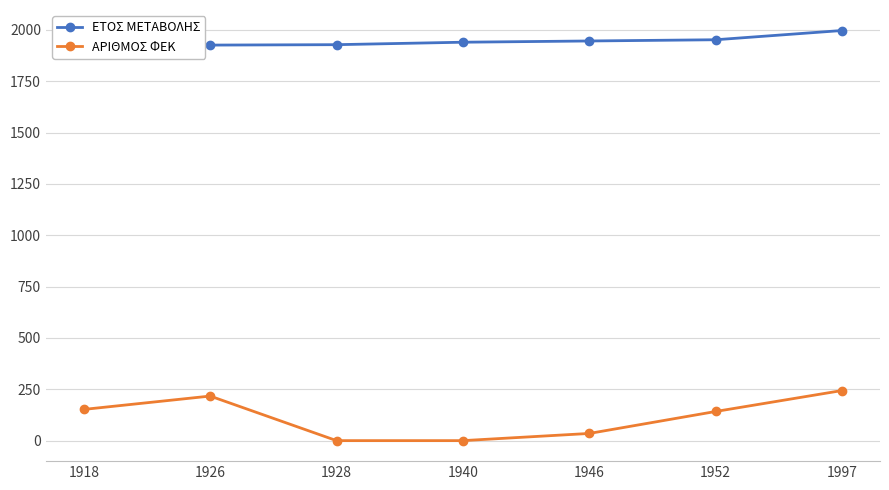

How many values in the ΑΡΙΘΜΟΣ ΦΕΚ series exceed 142?

3